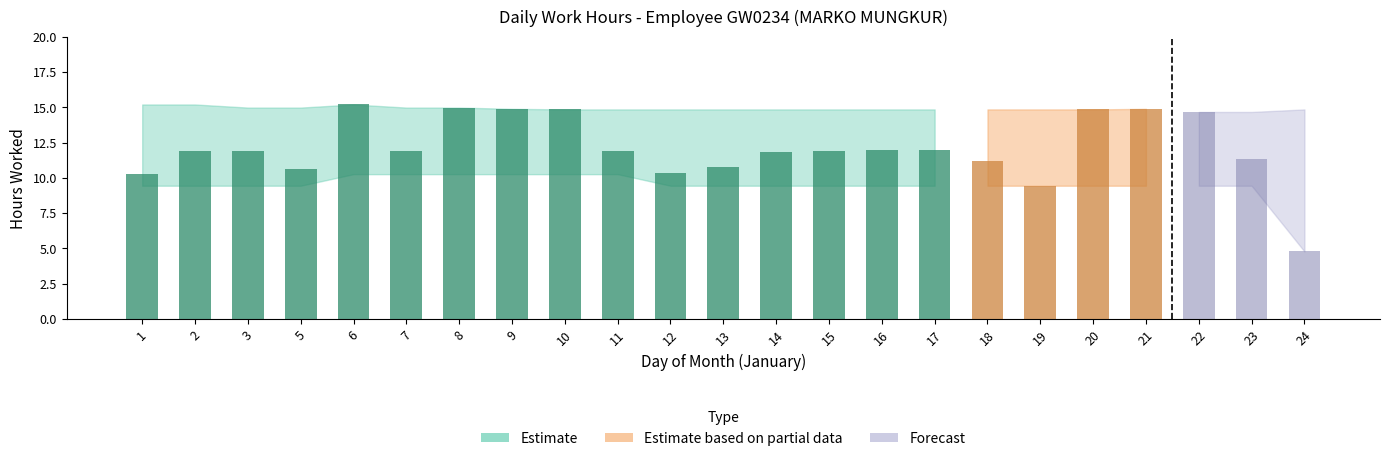

Reading left to right, list all the values displayed in this chart.

Low Hours: 10.3	11.9	11.9	10.6	15.2	11.9	15.0	14.9	14.9	11.9	10.4	10.8	11.8	11.9	12.0	11.9	11.2	9.4	14.9	14.9	14.7	11.4	4.8
Upper Bound: 15.2	15.2	15.0	15.0	15.2	15.0	15.0	14.9	14.9	14.9	14.9	14.9	14.9	14.9	14.9	14.9	14.9	14.9	14.9	14.9	14.7	14.7	14.9
Lower Bound: 9.4	9.4	9.4	9.4	10.3	10.3	10.3	10.3	10.3	10.3	9.4	9.4	9.4	9.4	9.4	9.4	9.4	9.4	9.4	9.4	9.4	9.4	4.8